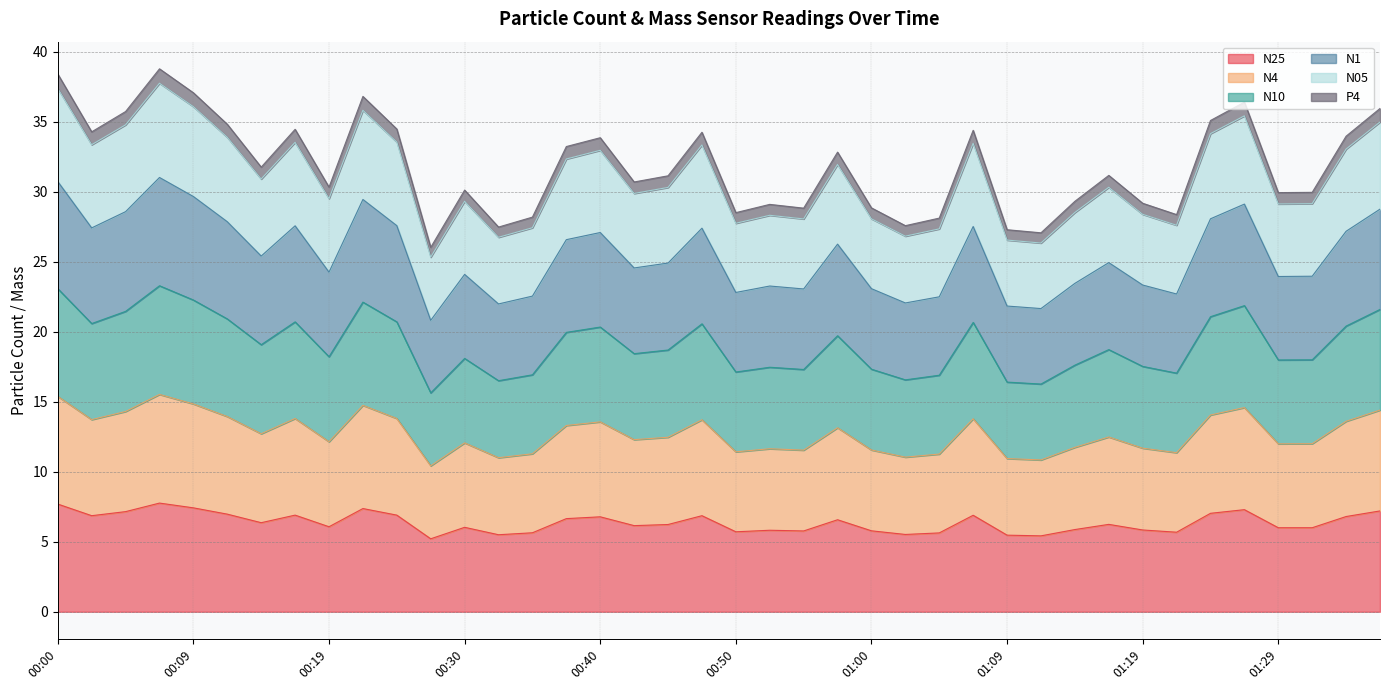

At which label does N1 reach its minimum?

00:27